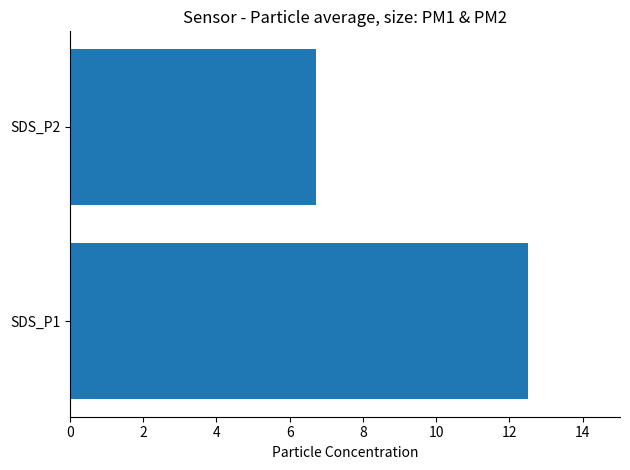

Reading top to bottom, list all the values displayed in this chart.

SDS_P2=6.7	SDS_P1=12.5